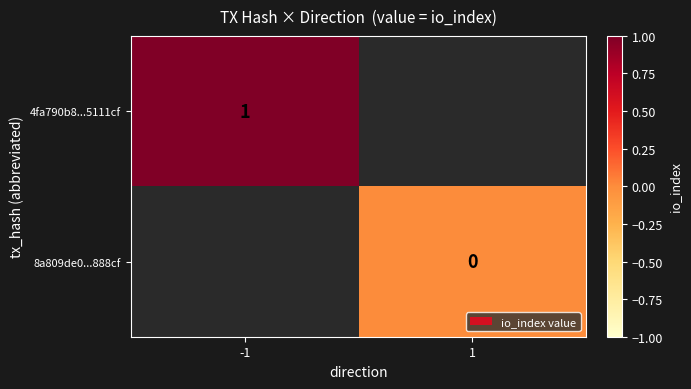

The 4fa790b8...5111cf series shows 0 at -1. True or false?

False